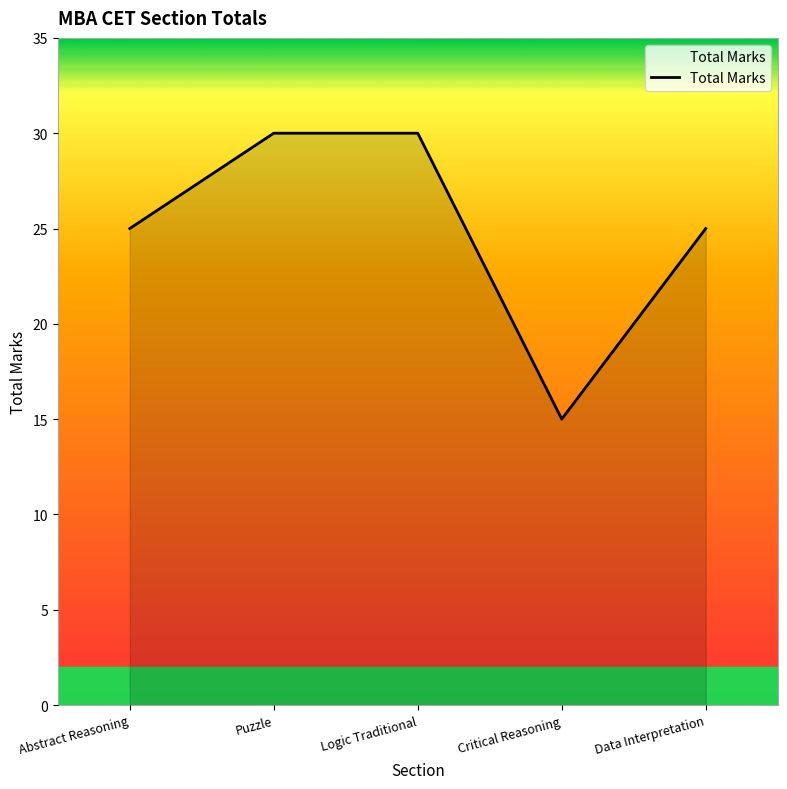

Where is the first local minimum?

Critical Reasoning